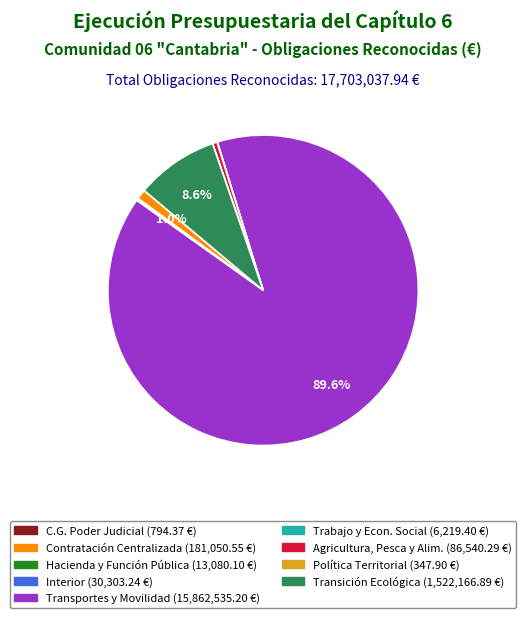

Does any single category account for the majority?

Yes